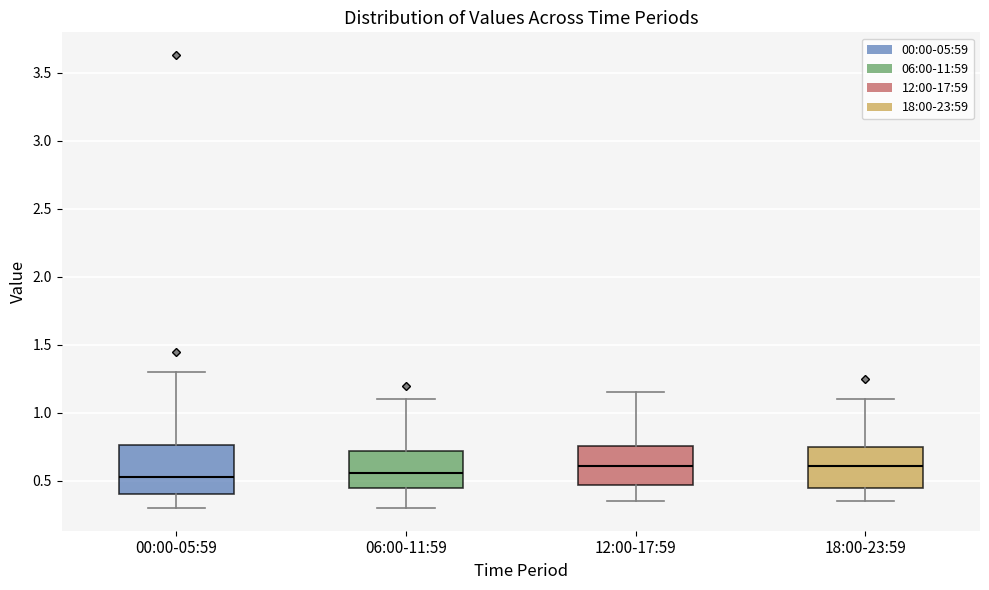

Reading left to right, transcribe this box plot: for each box, give where its median line is, the range the box spans, and where its two whiskers end, as read against the y-axis. The values are not printed on the chart, so give them approximately, as read against the axis.

00:00-05:59: median 0.55, box 0.40 to 0.75, whiskers 0.30 to 1.30
06:00-11:59: median 0.55, box 0.45 to 0.70, whiskers 0.30 to 1.10
12:00-17:59: median 0.60, box 0.45 to 0.75, whiskers 0.35 to 1.15
18:00-23:59: median 0.60, box 0.45 to 0.75, whiskers 0.35 to 1.10